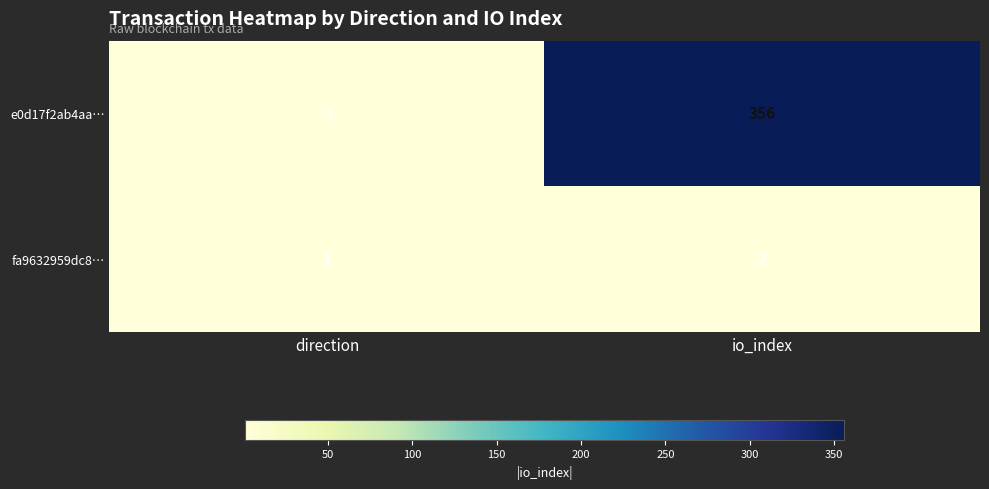

What is the difference between the e0d17f2ab4aa… values at direction and io_index?

357